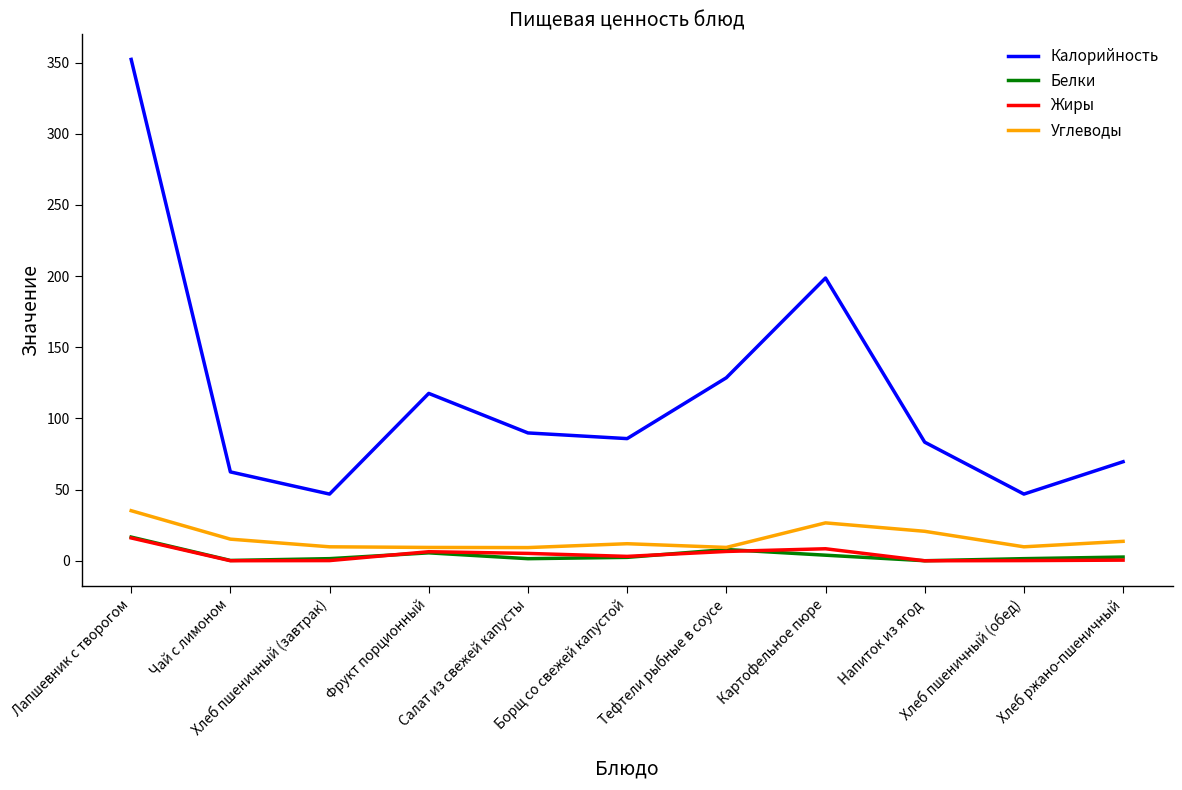

True or false: Белки and Калорийность cross at least once.

False